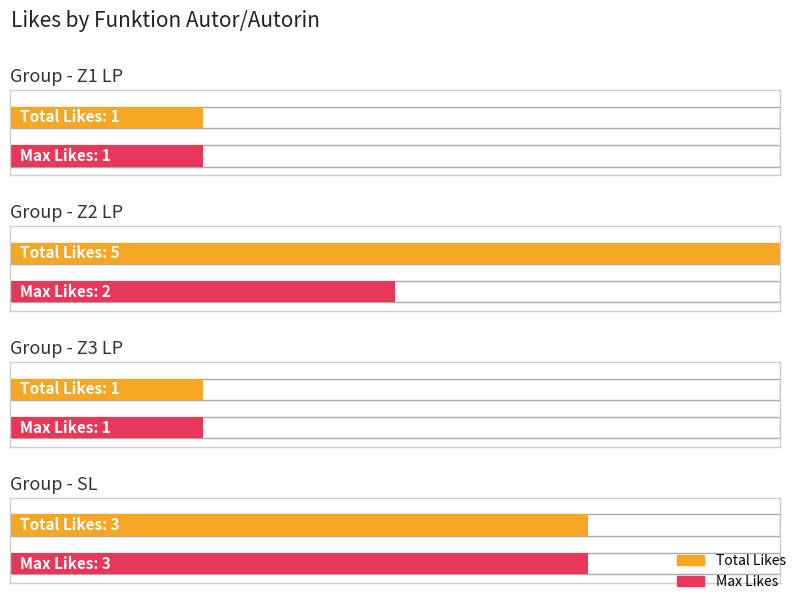

True or false: Max Likes has a value of 2 at Z2 LP.

True